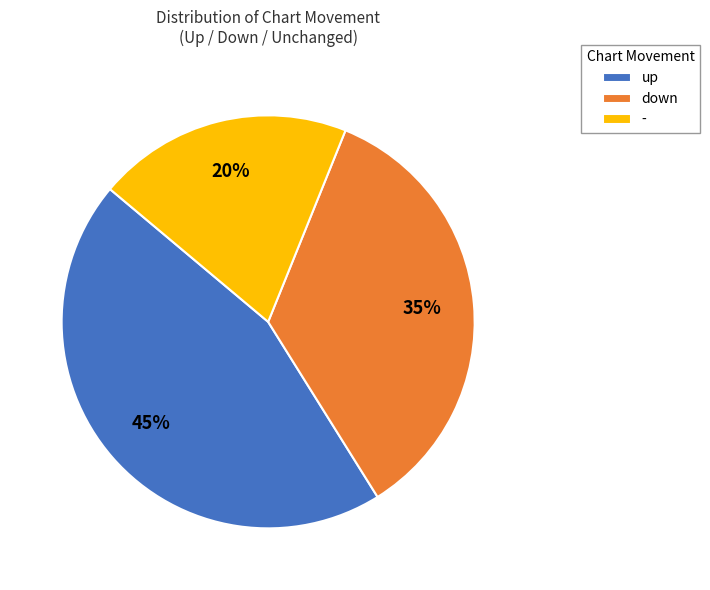

Count the number of slices in the pie.

3